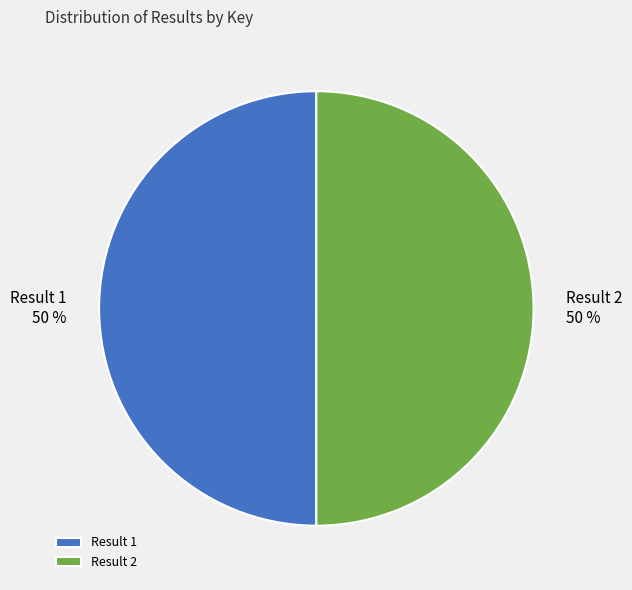

Combined, do Result 2 and Result 1 account for over 50%?

Yes